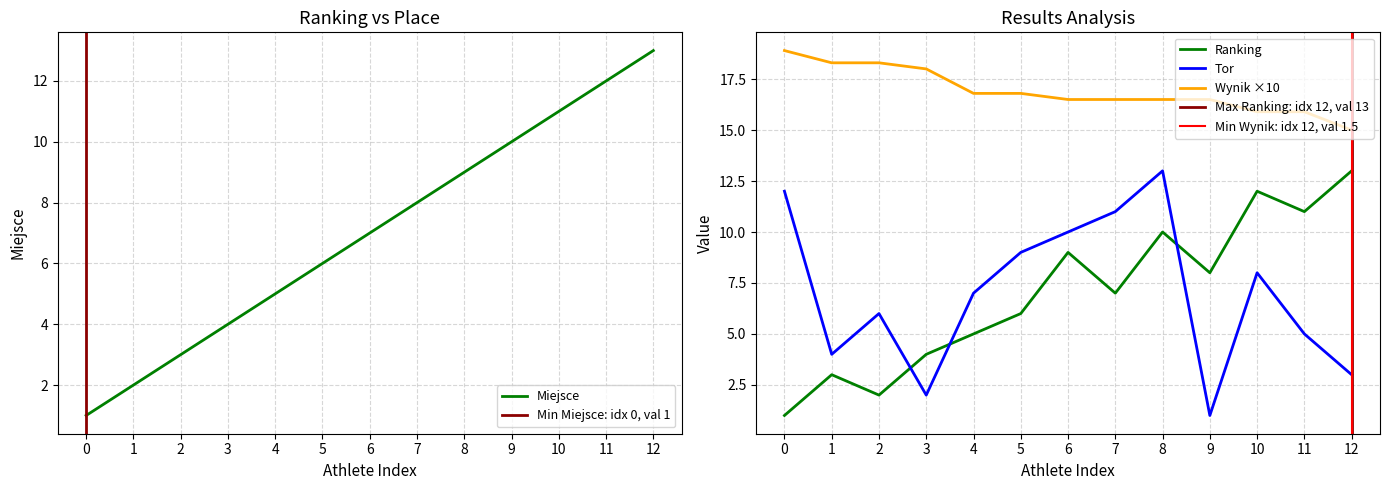

True or false: Wynik has more than 1 points higher than both neighbors.

False